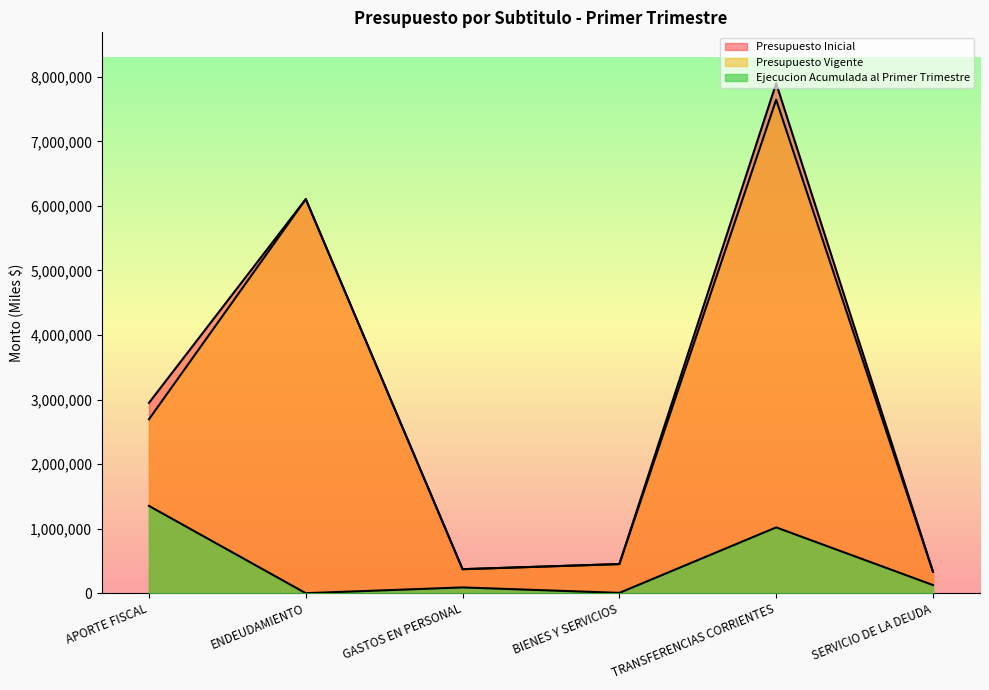

What is the difference between the Presupuesto Inicial values at SERVICIO DE LA DEUDA and GASTOS EN PERSONAL?

39552